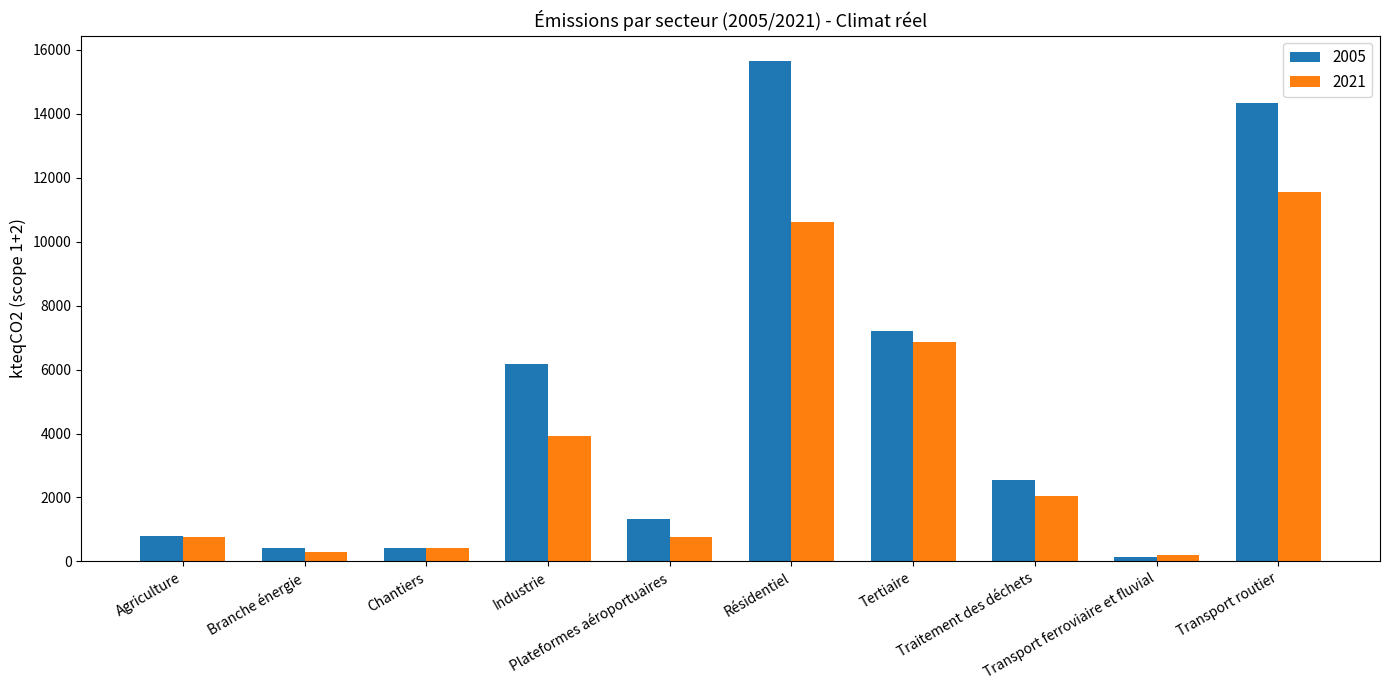

How many data points does each series have?

10